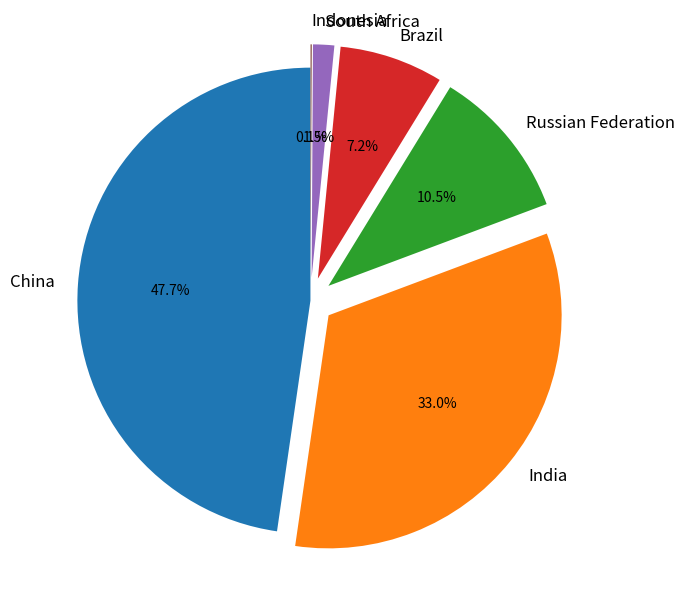

To the nearest percent, what portion does Brazil represent?

7%